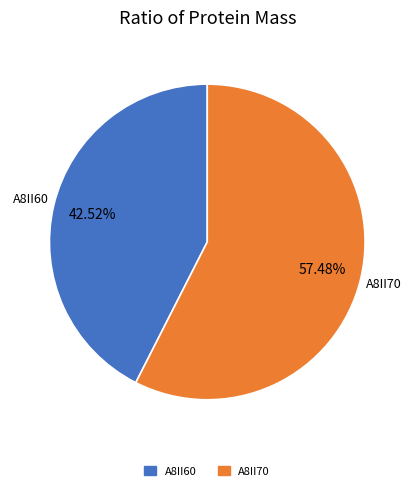

How many slices are in this pie chart?

2